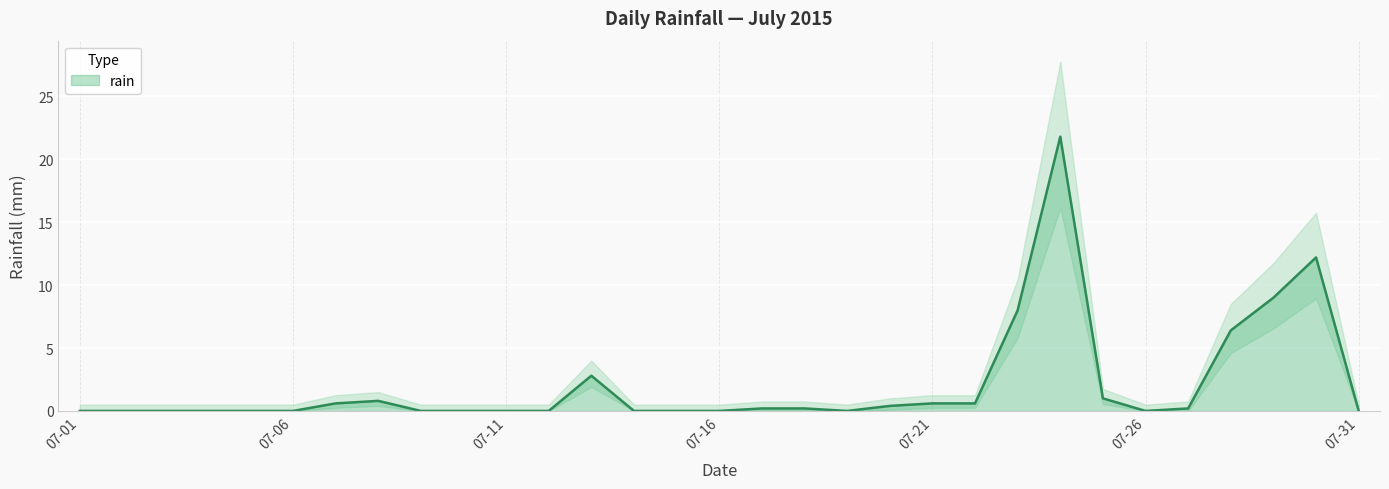

True or false: there are more than 2 points higher than both neighbors.

True